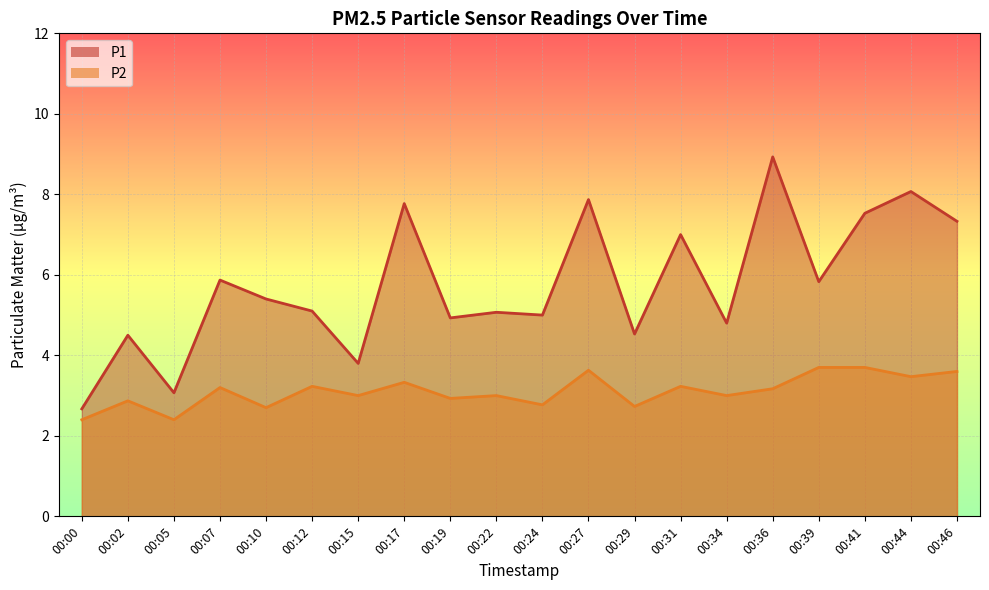

Between 00:10 and 00:12, which is larger?

00:10